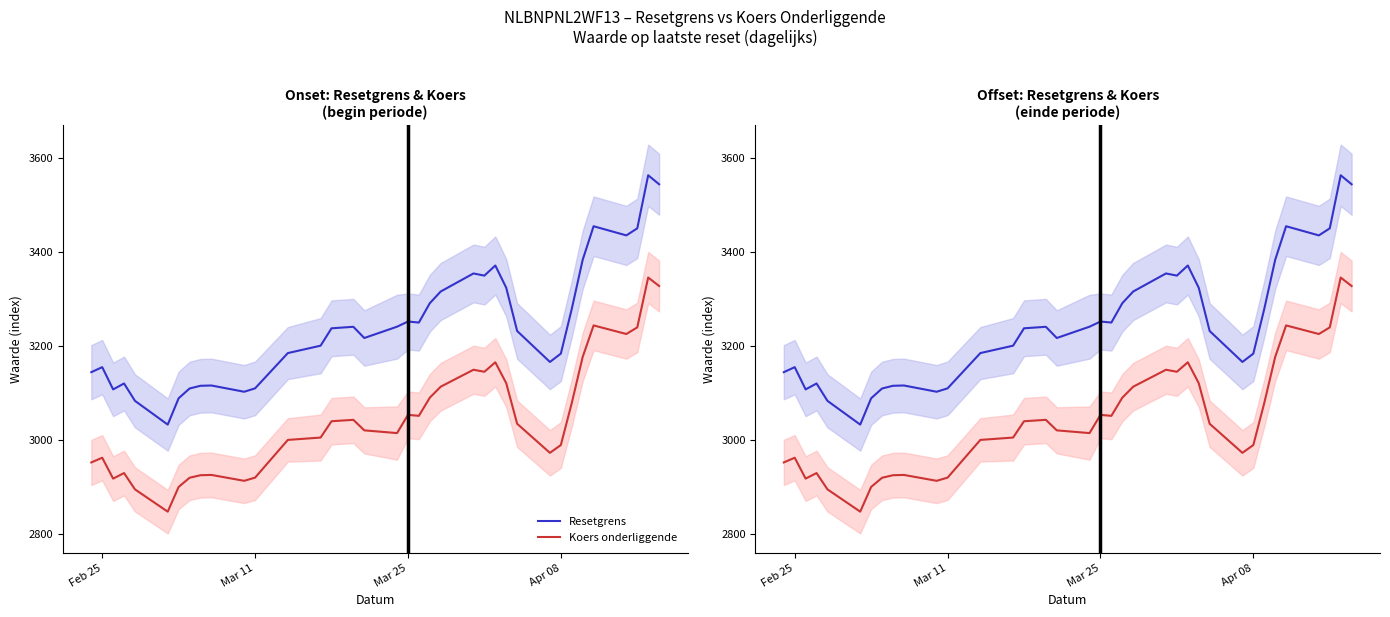

True or false: Resetgrens and Koers onderliggende cross at least once.

False